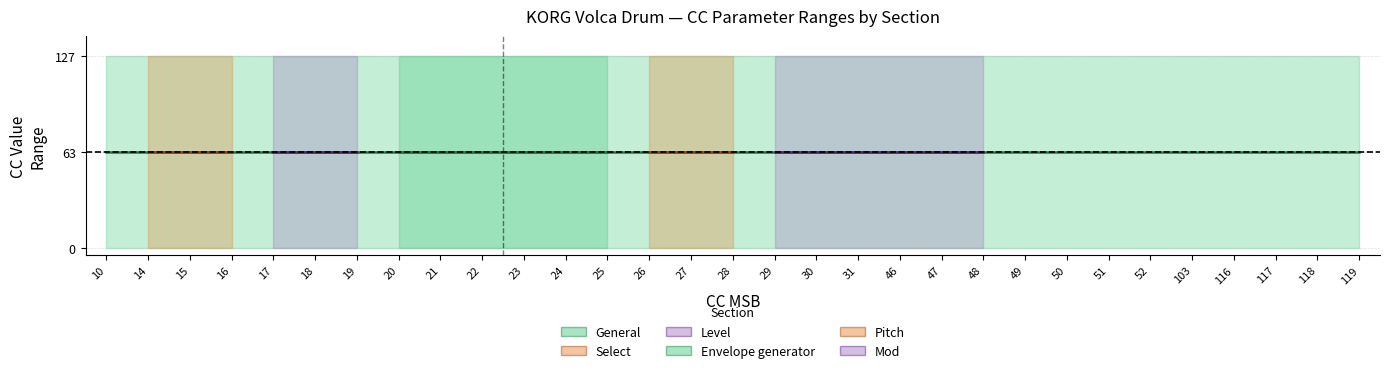

What is the difference between the highest and lowest values at 20?

127